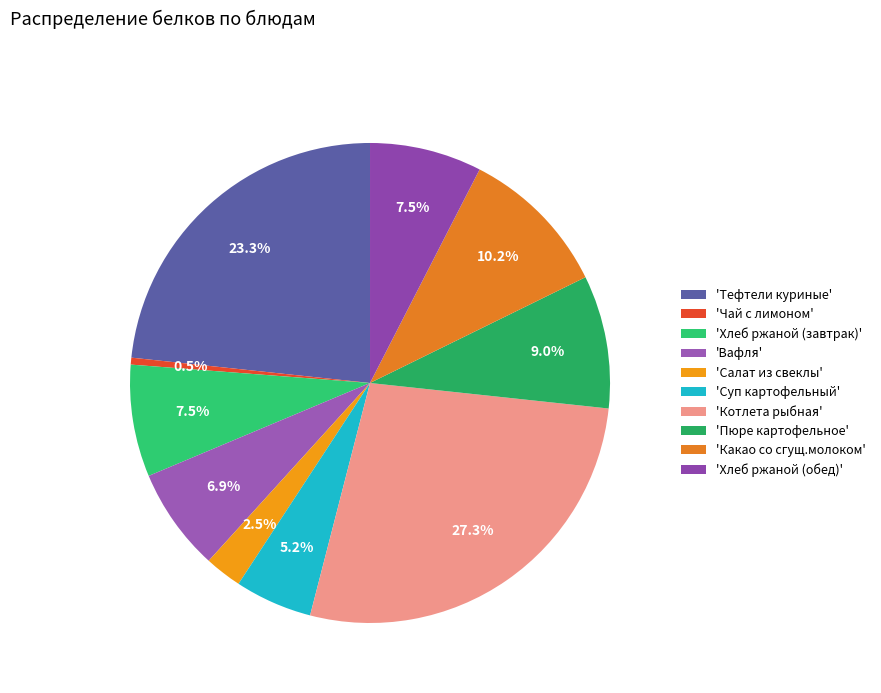

Count the number of slices in the pie.

10